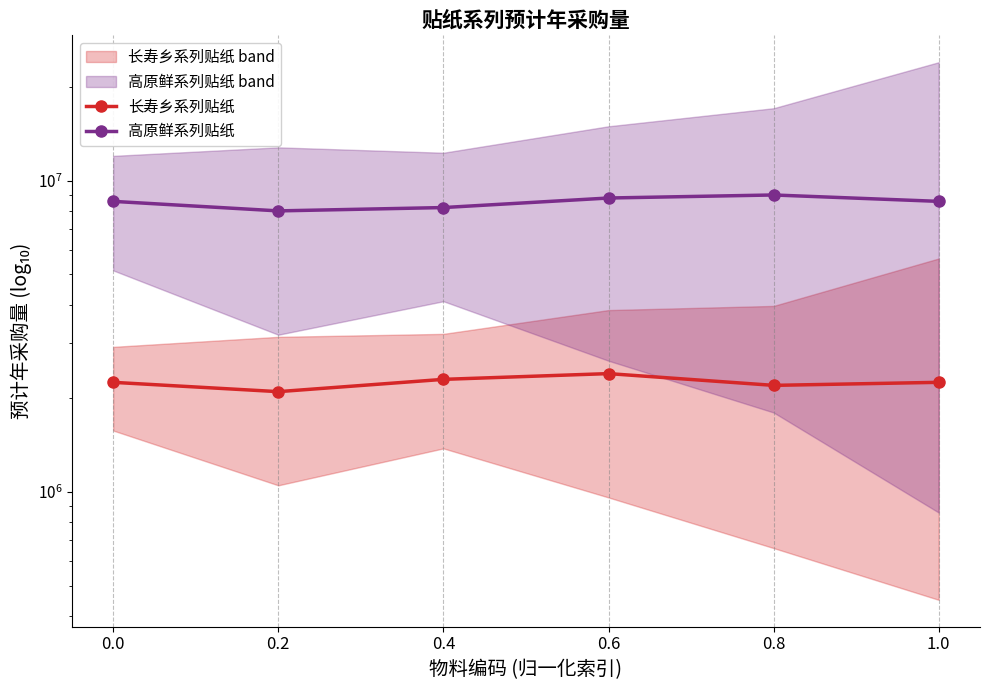

What is the total value across all series at 0.6?

11200000